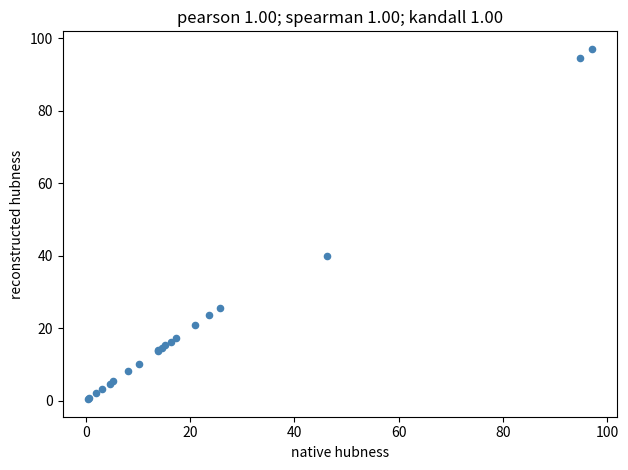

What Y value in the scatter plot is closest to 48?

40.0